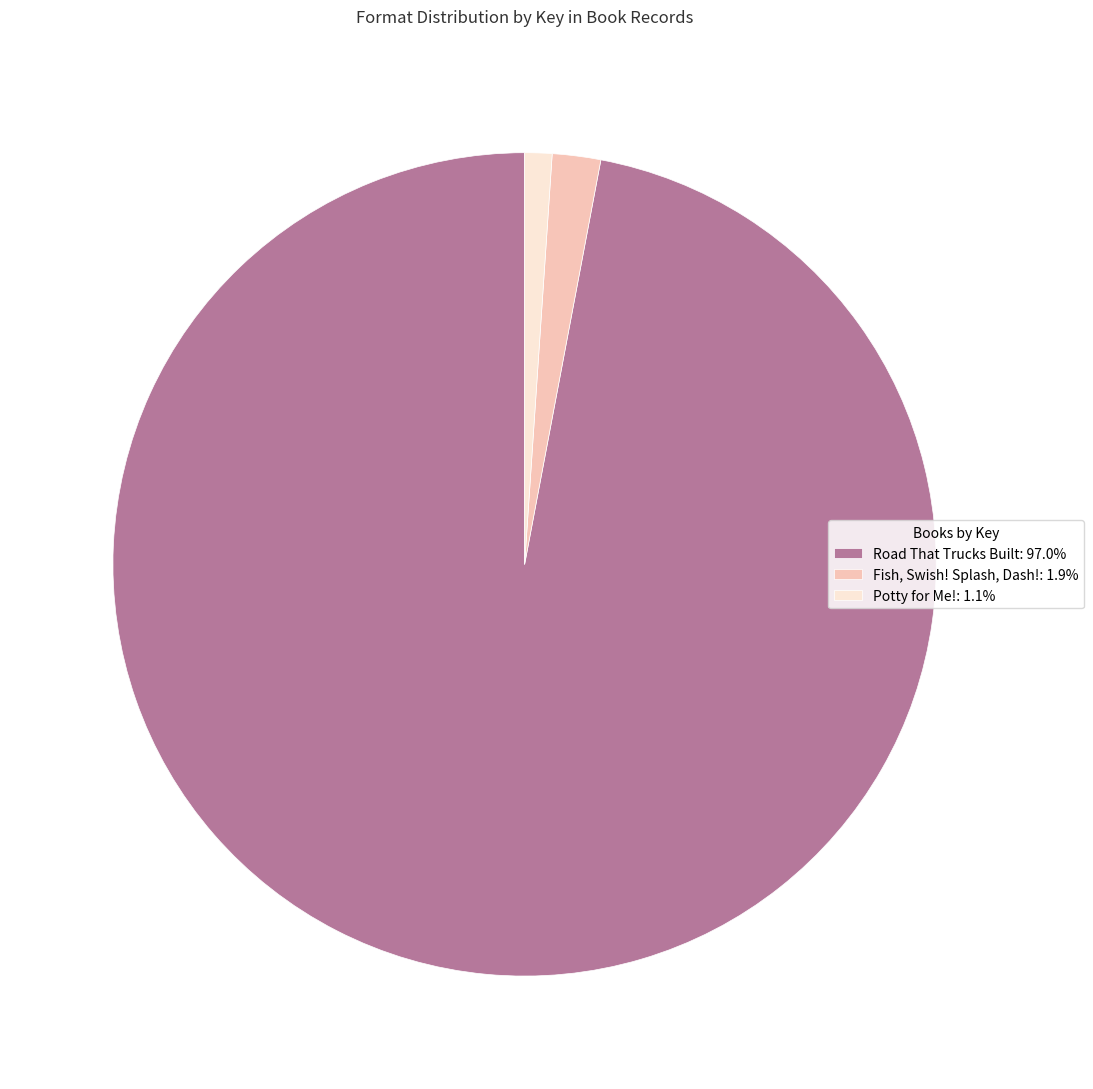

Is the sum of Road That Trucks Built: 97.0% and Fish, Swish! Splash, Dash!: 1.9% greater than half?

Yes